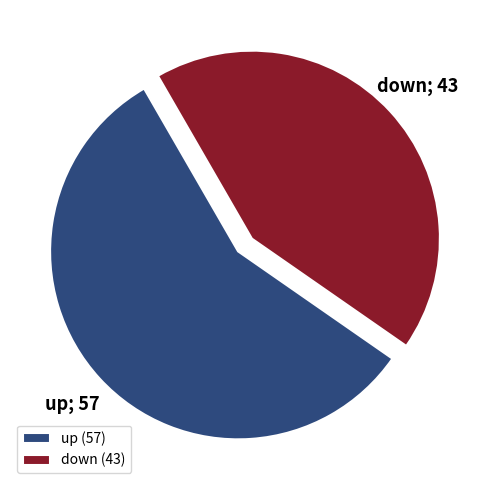

True or false: down accounts for 51% of the total.

False